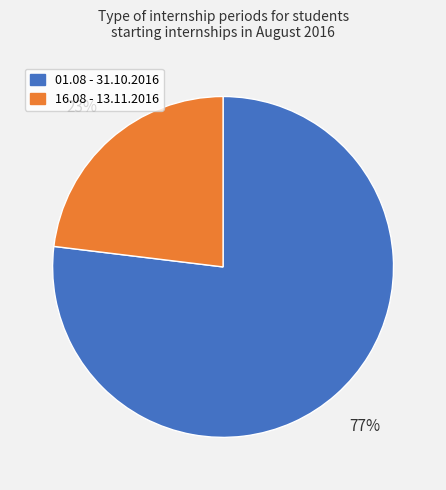

Which category has the biggest portion of the pie?

01.08 - 31.10.2016